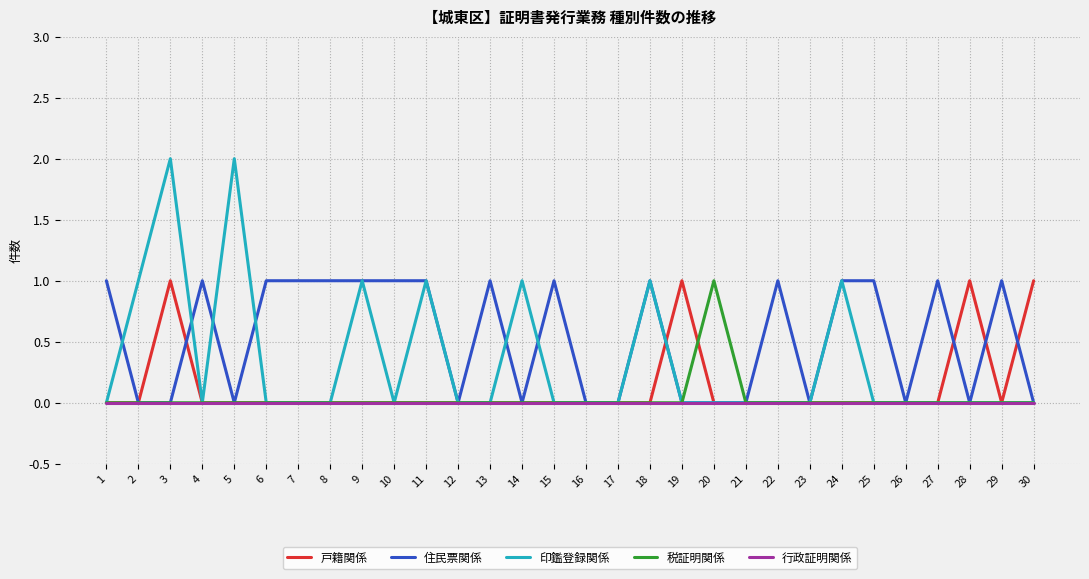

Reading left to right, transcribe all the data shown in this chart.

戸籍関係: 0	0	1	0	0	0	0	0	0	0	0	0	0	0	0	0	0	0	1	0	0	0	0	0	0	0	0	1	0	1
住民票関係: 1	0	0	1	0	1	1	1	1	1	1	0	1	0	1	0	0	1	0	0	0	1	0	1	1	0	1	0	1	0
印鑑登録関係: 0	1	2	0	2	0	0	0	1	0	1	0	0	1	0	0	0	1	0	0	0	0	0	1	0	0	0	0	0	0
税証明関係: 0	0	0	0	0	0	0	0	0	0	0	0	0	0	0	0	0	0	0	1	0	0	0	0	0	0	0	0	0	0
行政証明関係: 0	0	0	0	0	0	0	0	0	0	0	0	0	0	0	0	0	0	0	0	0	0	0	0	0	0	0	0	0	0